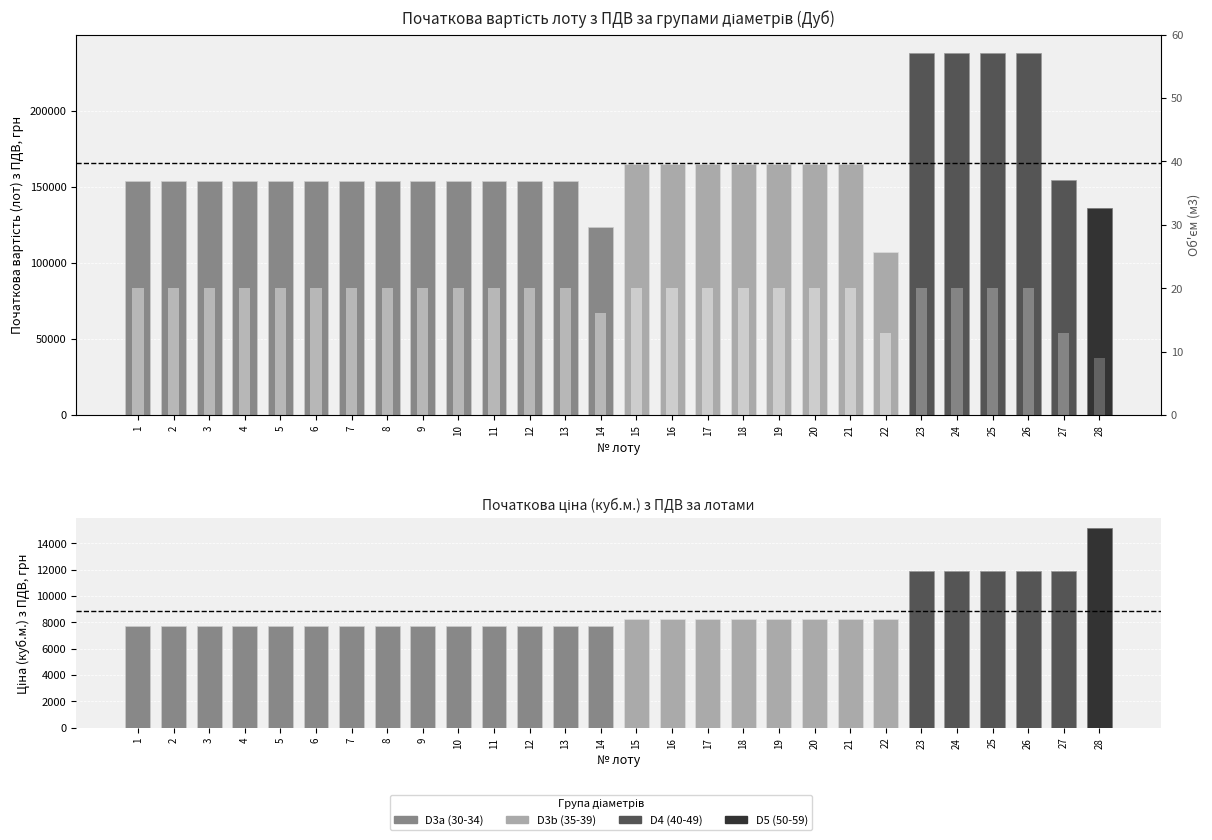

Which series changed the most between 24 and 28?

Початкова вартість (лот) з ПДВ